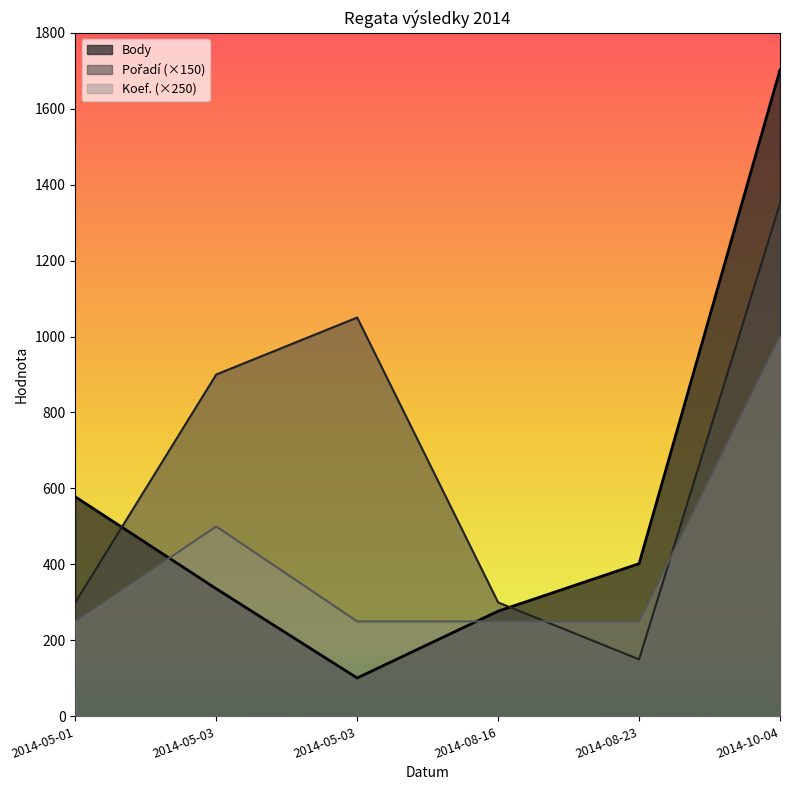

At which category does Body reach its first local valley?

2014-05-03